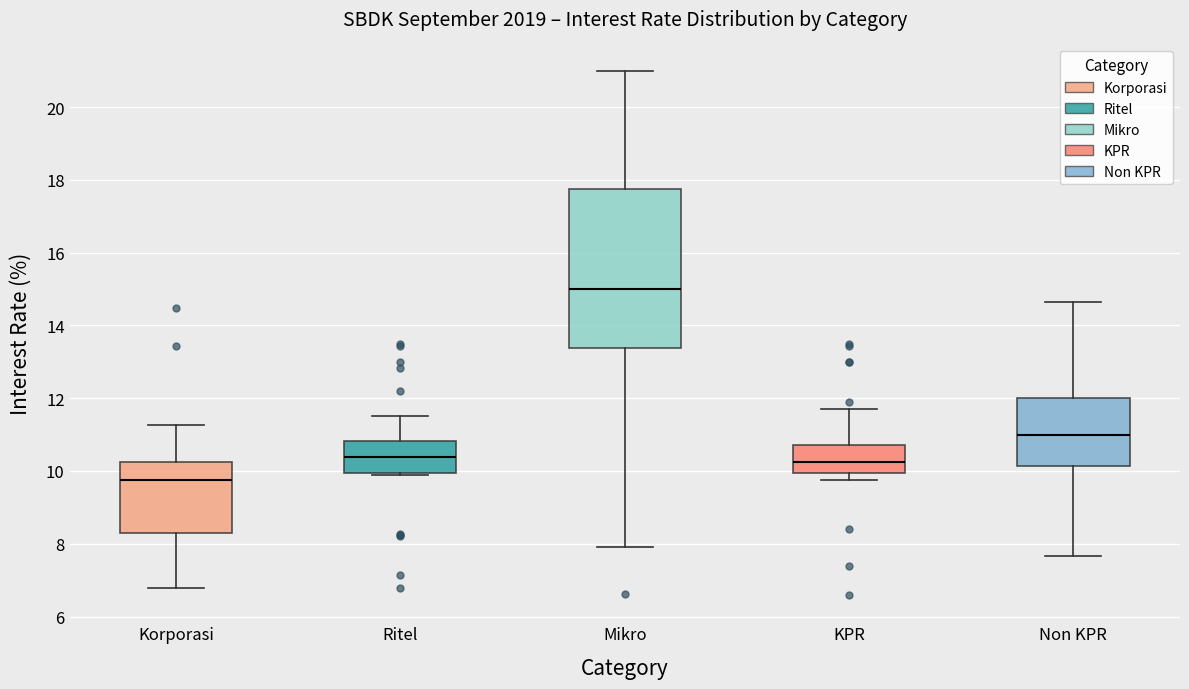

Comparing the boxes themselves (not the whiskers), which one is the tallest?

Mikro